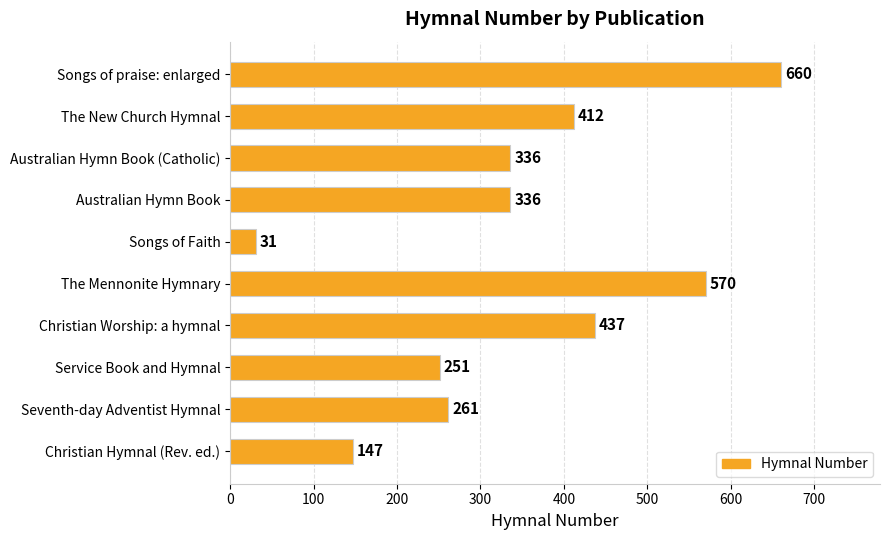

How many distinct data groups are displayed?

1